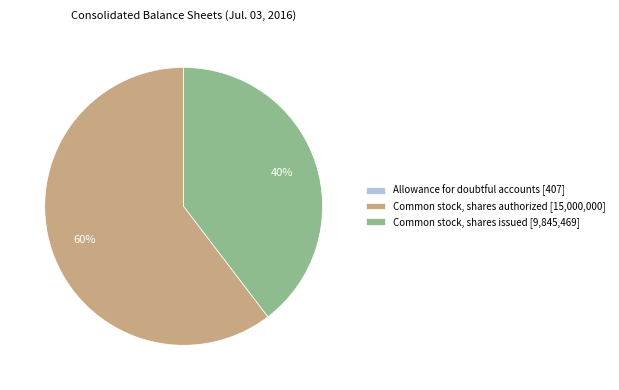

To the nearest percent, what is the average slice percentage?

33%